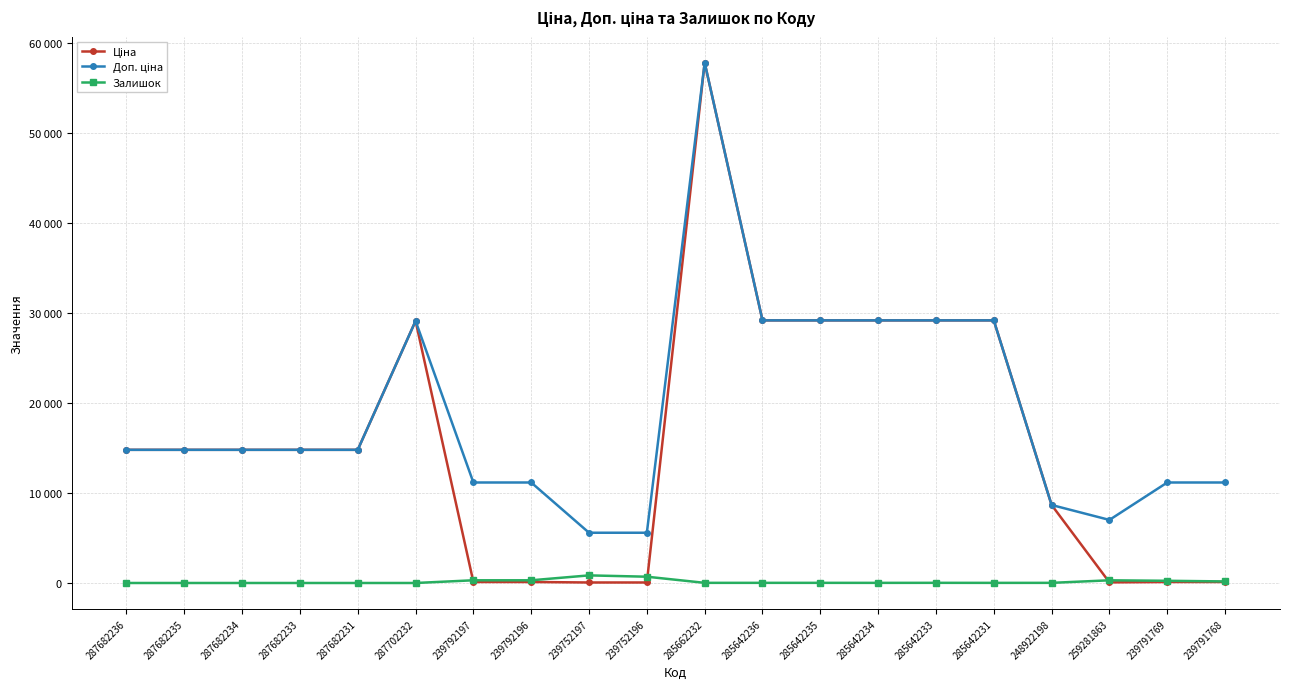

At 239792196, list the series in order from smallest to largest.

Ціна, Залишок, Доп. ціна